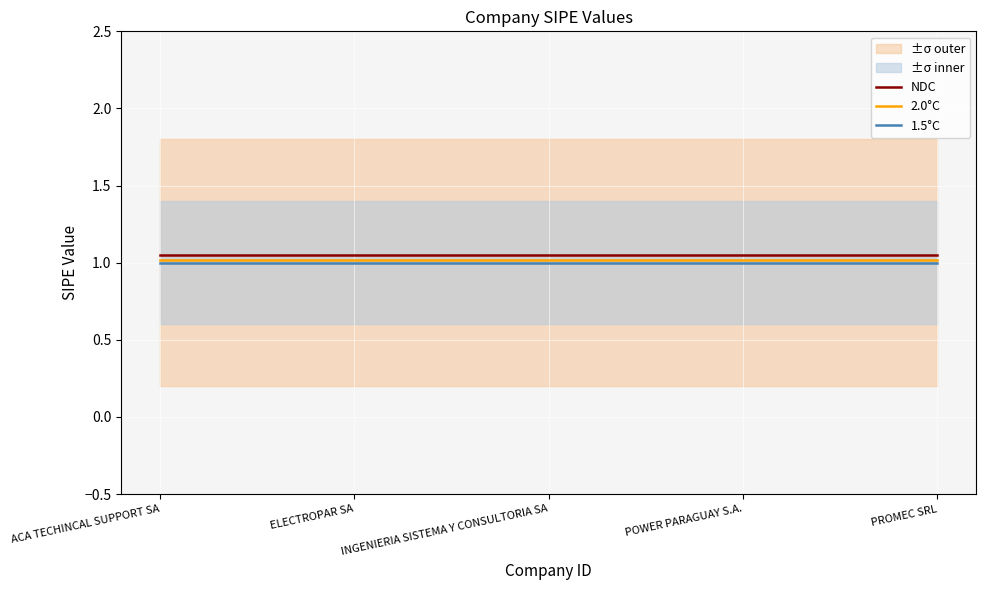

Reading left to right, list all the values displayed in this chart.

NDC: 1.1	1.1	1.1	1.1	1.1
2.0°C: 1.0	1.0	1.0	1.0	1.0
1.5°C: 1.0	1.0	1.0	1.0	1.0